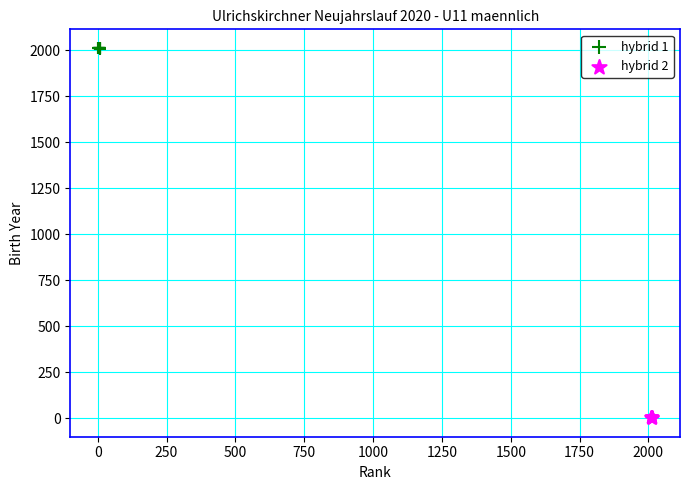

Which series reaches the minimum Y coordinate?

hybrid 2